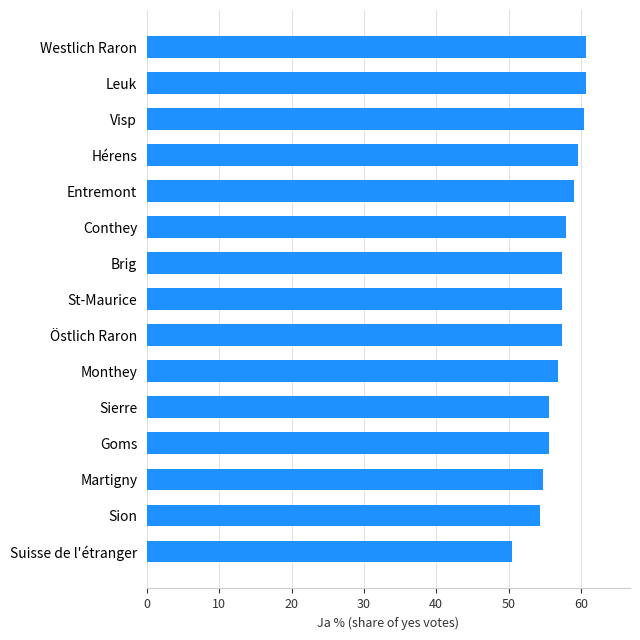

What is the sum of the values at Westlich Raron and Visp?

121.2